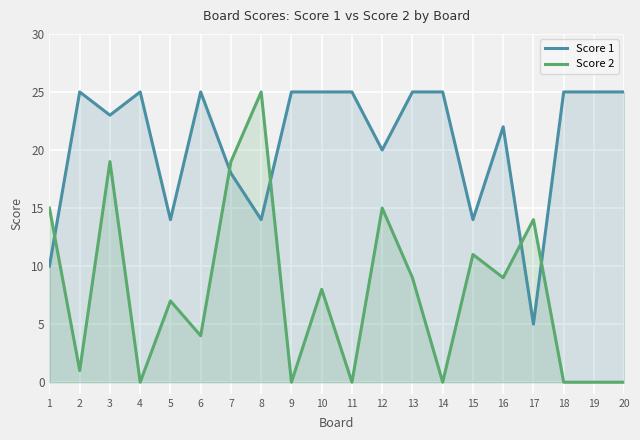

Reading left to right, extract all data points from this chart.

Score 1: 1=10	2=25	3=23	4=25	5=14	6=25	7=18	8=14	9=25	10=25	11=25	12=20	13=25	14=25	15=14	16=22	17=5	18=25	19=25	20=25
Score 2: 1=15	2=1	3=19	4=0	5=7	6=4	7=19	8=25	9=0	10=8	11=0	12=15	13=9	14=0	15=11	16=9	17=14	18=0	19=0	20=0